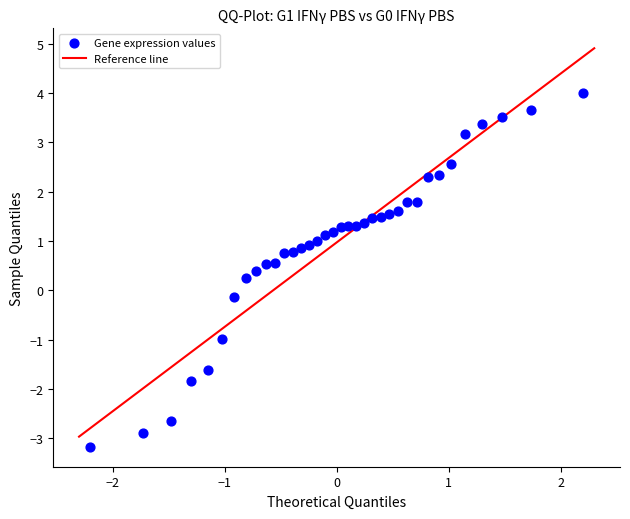

What is the range of Y values (max minus min)?

7.2